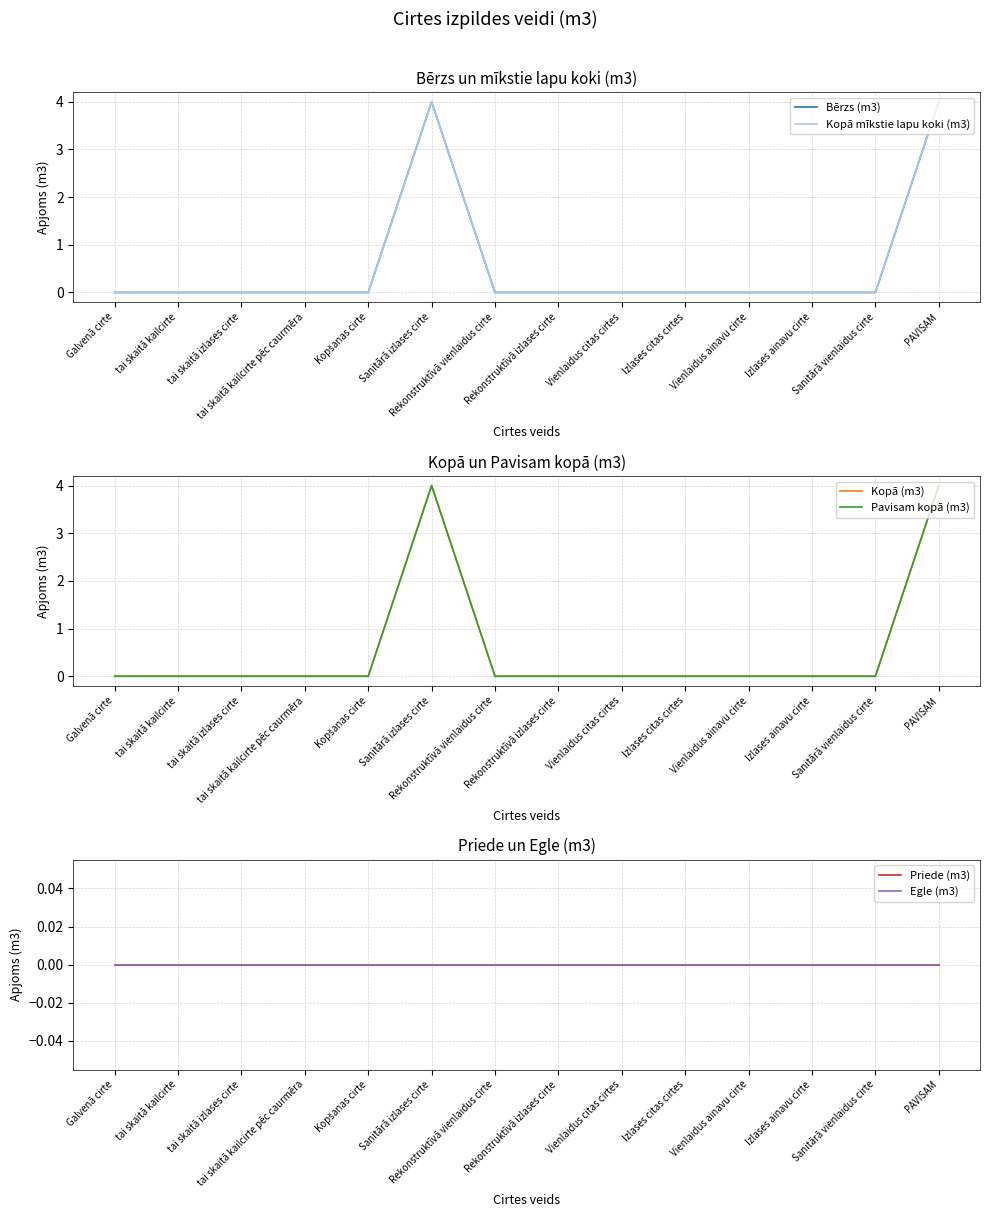

What are all the series names shown in the legend?

Bērzs (m3), Kopā mīkstie lapu koki (m3), Kopā (m3), Pavisam kopā (m3), Priede (m3), Egle (m3)